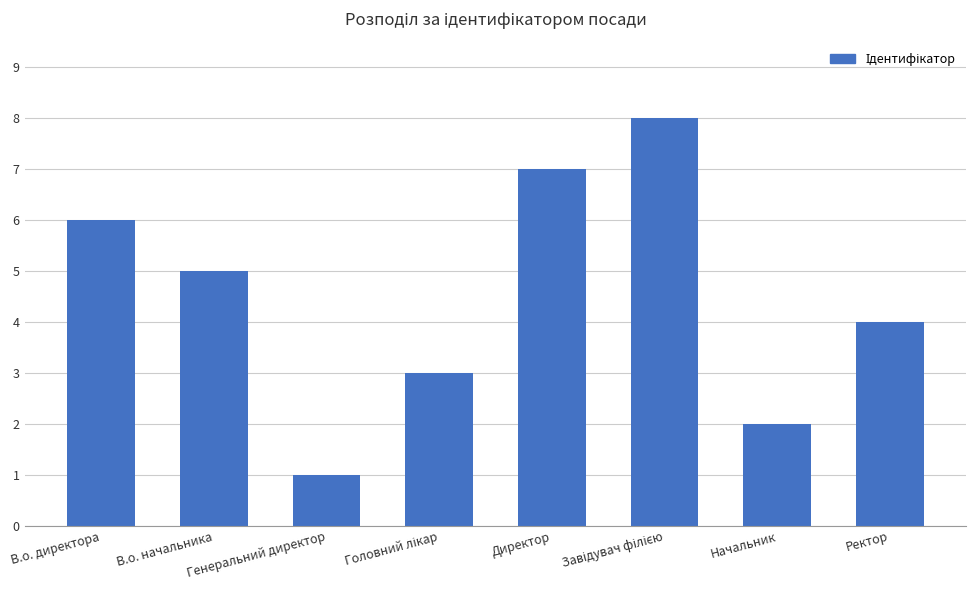

Reading left to right, transcribe all the data shown in this chart.

6	5	1	3	7	8	2	4